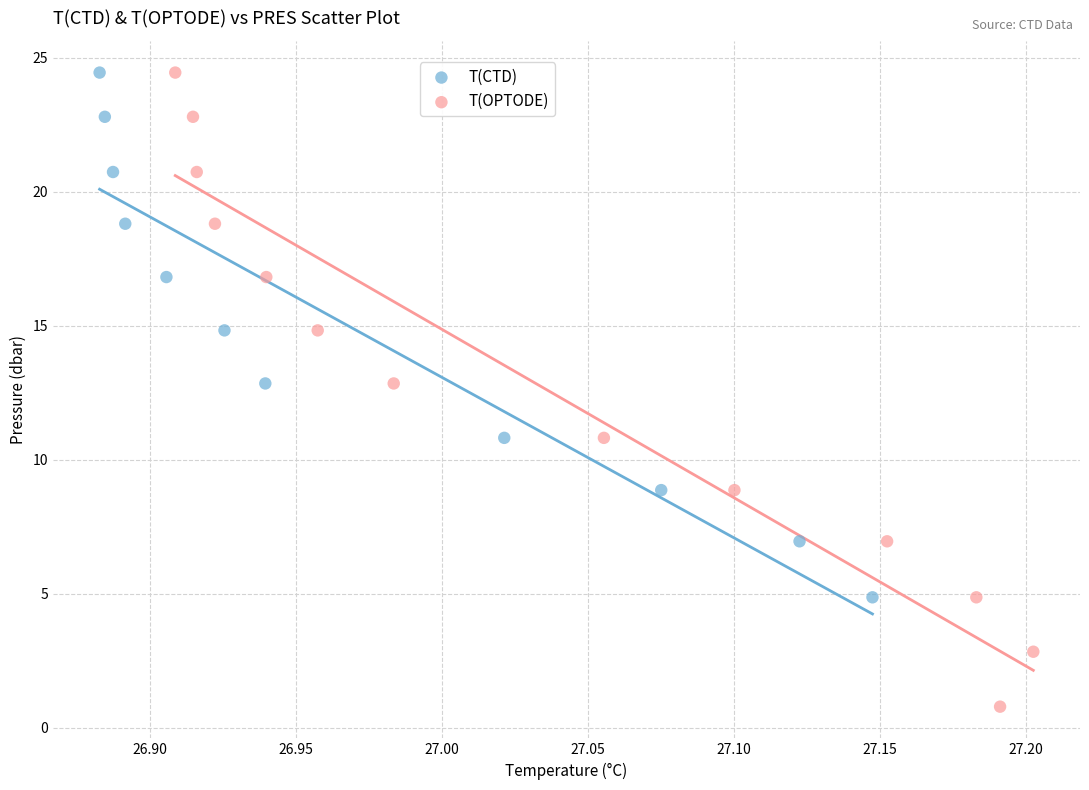

Which series has the largest Y range (max minus min)?

T(OPTODE)